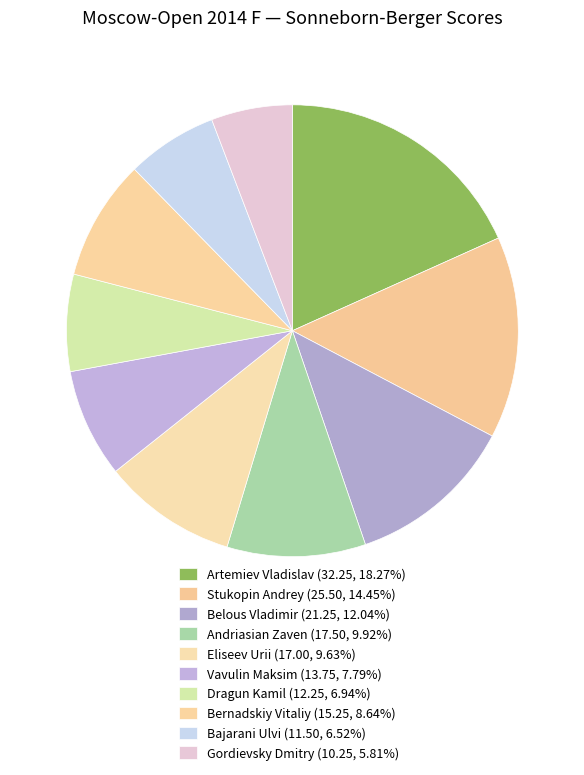

To the nearest percent, what portion does Bajarani Ulvi represent?

7%